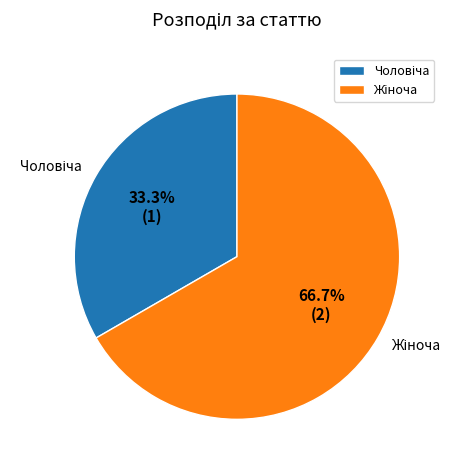

Does any single category account for the majority?

Yes